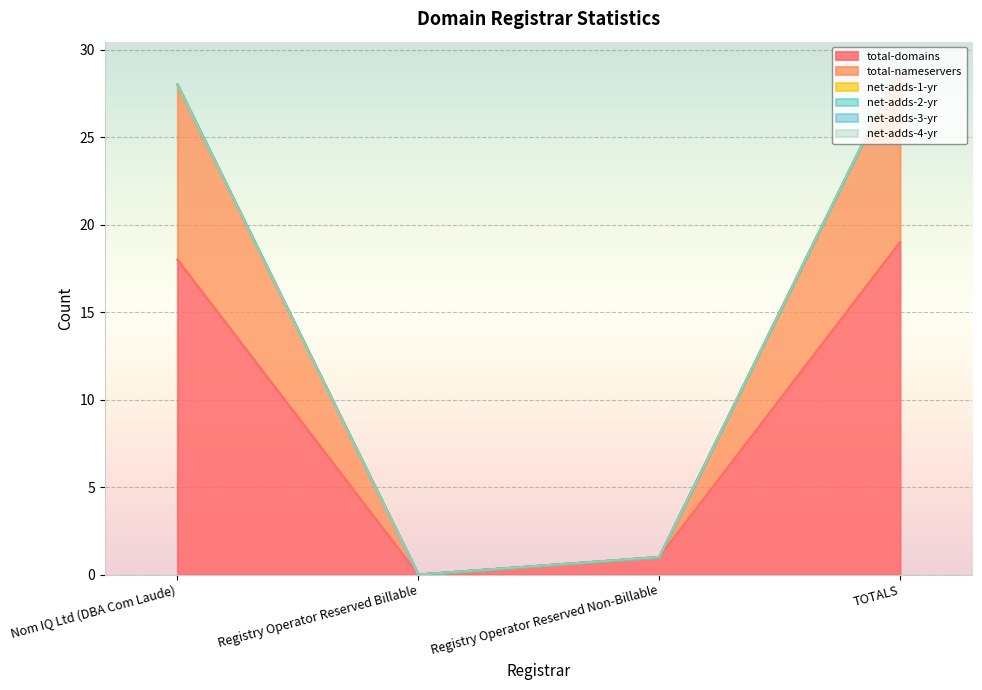

How many series are shown in this chart?

6